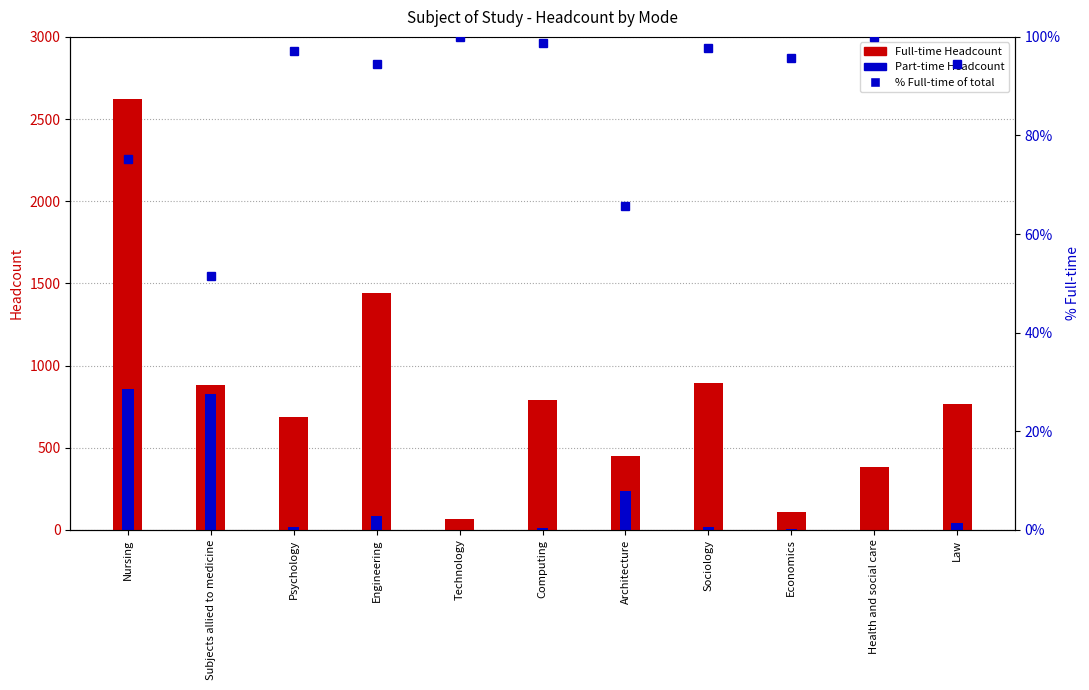

What is the spread (max minus min) of values at Engineering?

1355.0